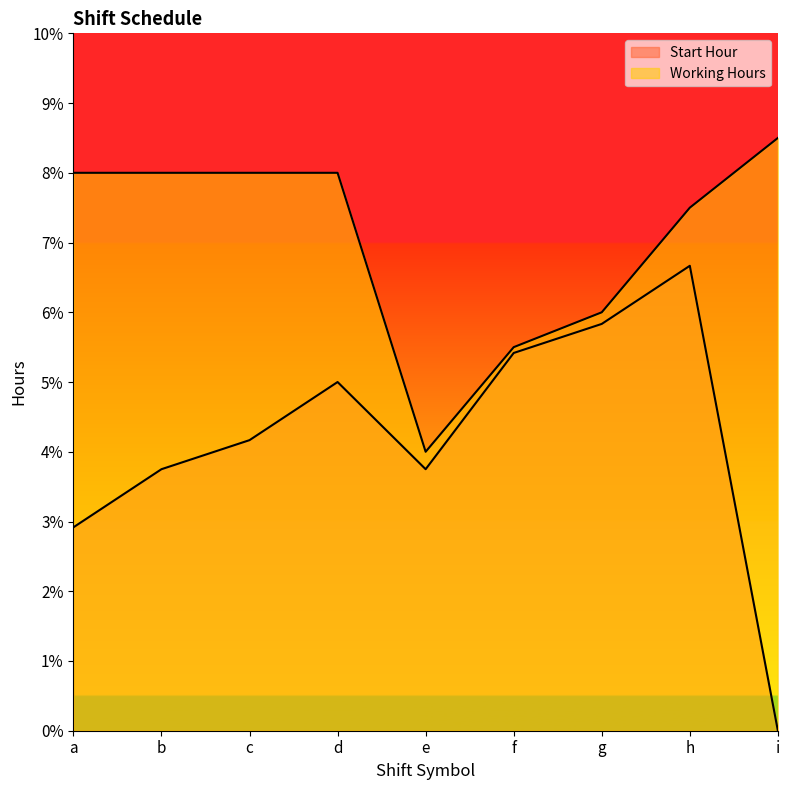

What is the greatest value displayed?

8.5